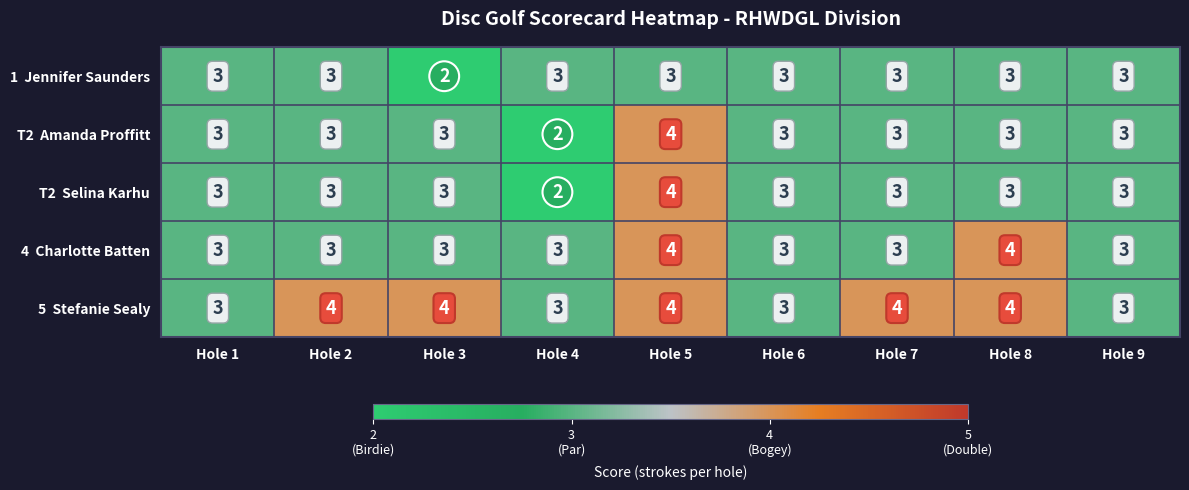

How many series are shown in this chart?

5